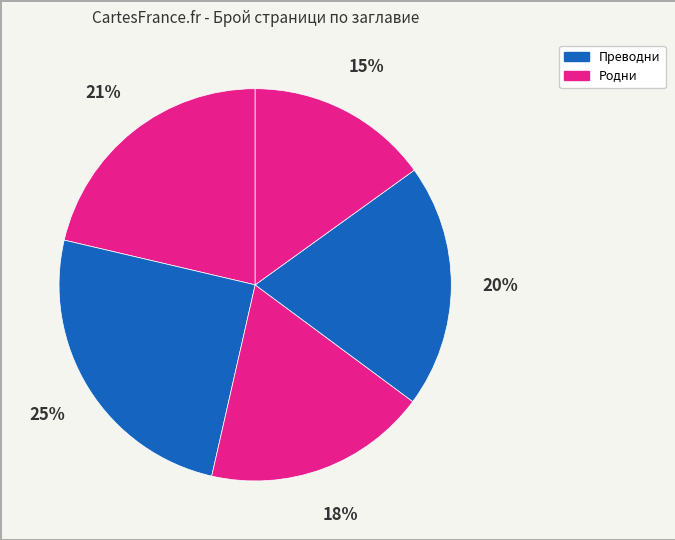

Is there a majority slice in this chart?

No